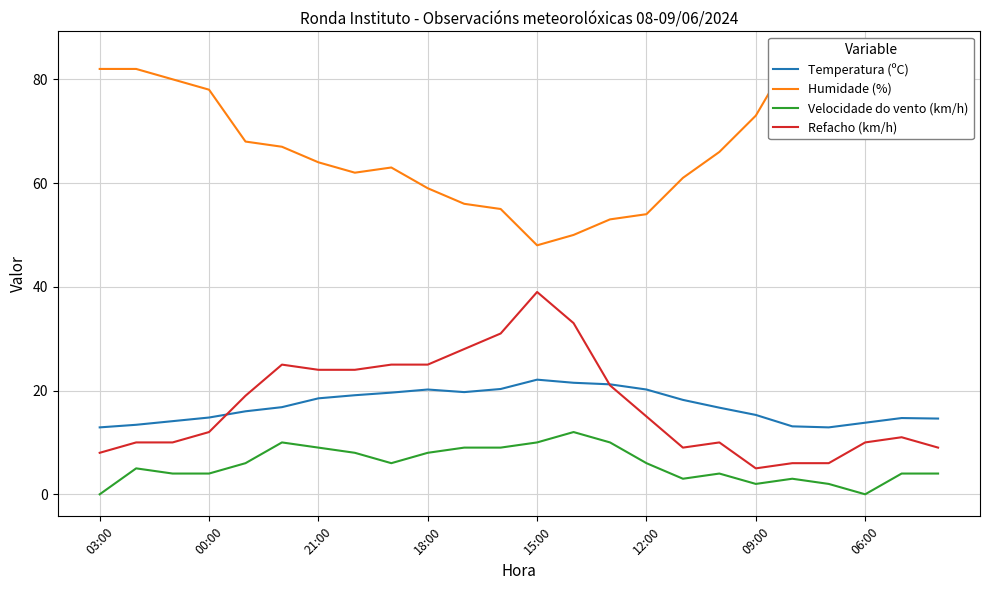

What is the difference between the Velocidade do vento (km/h) values at 14 and 20?

8.0